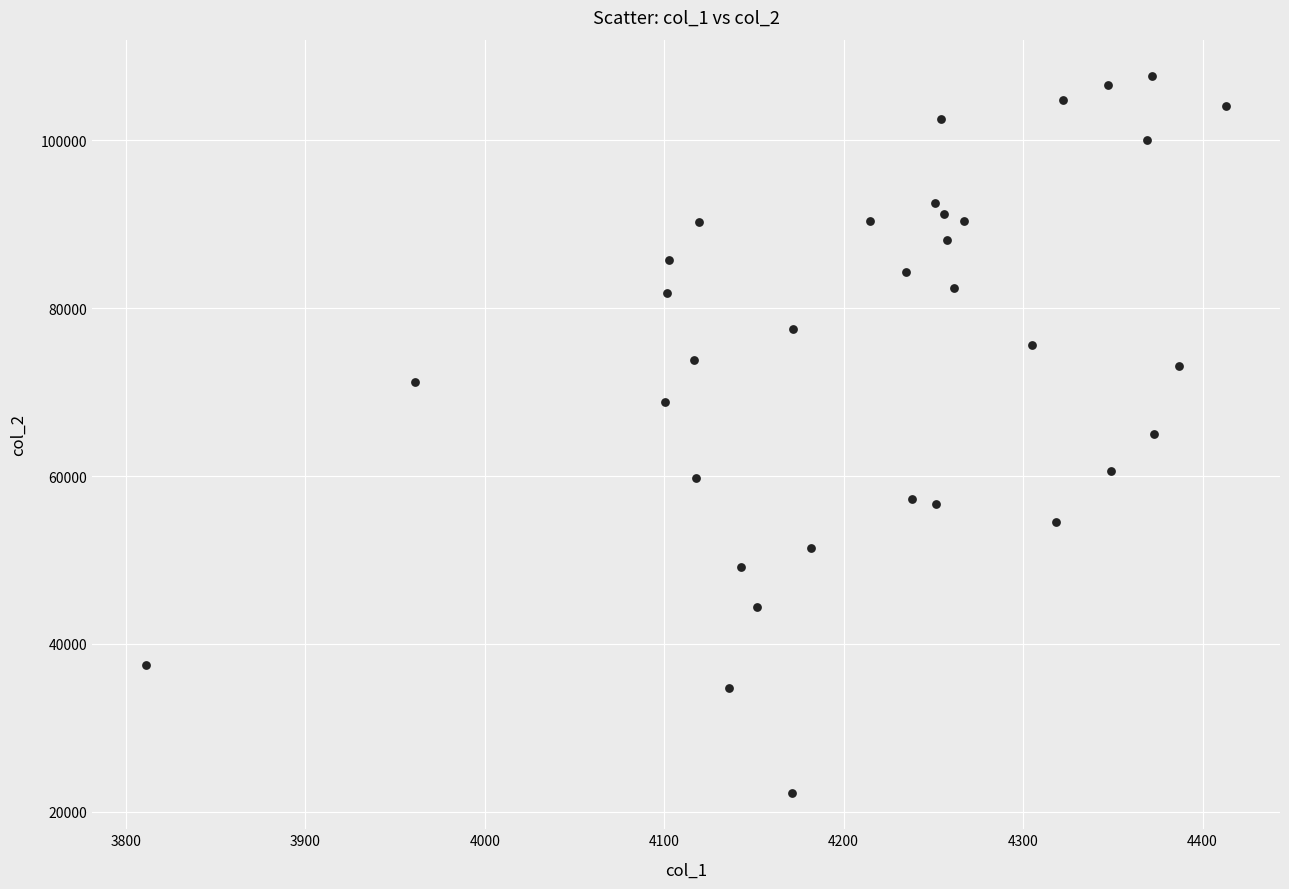

What is the range of Y values (max minus min)?

85525